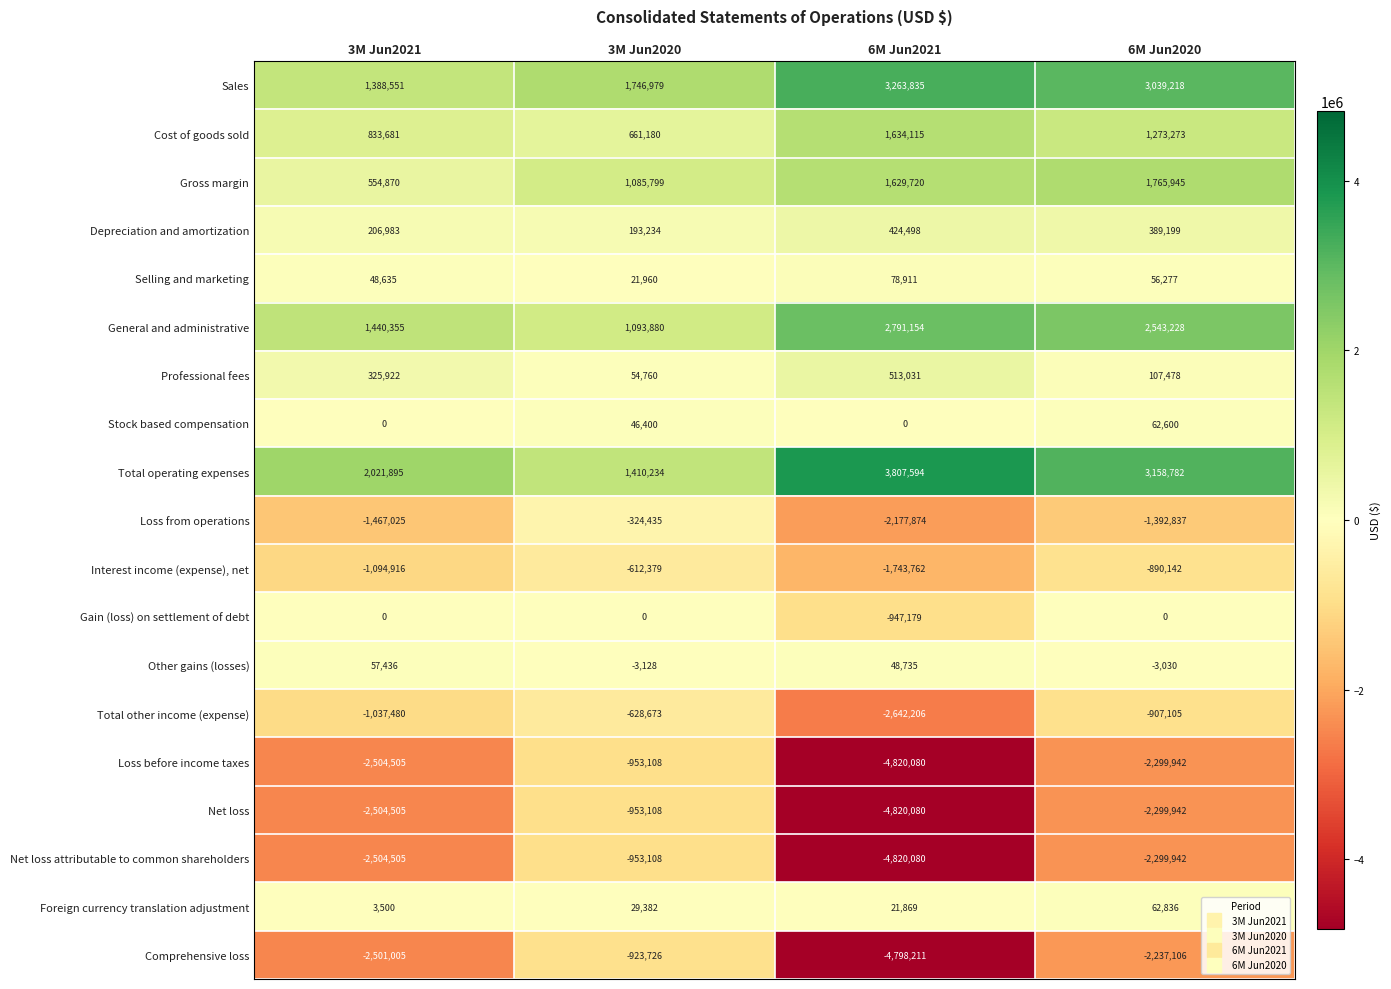

Which series has the widest spread of values?

Comprehensive loss